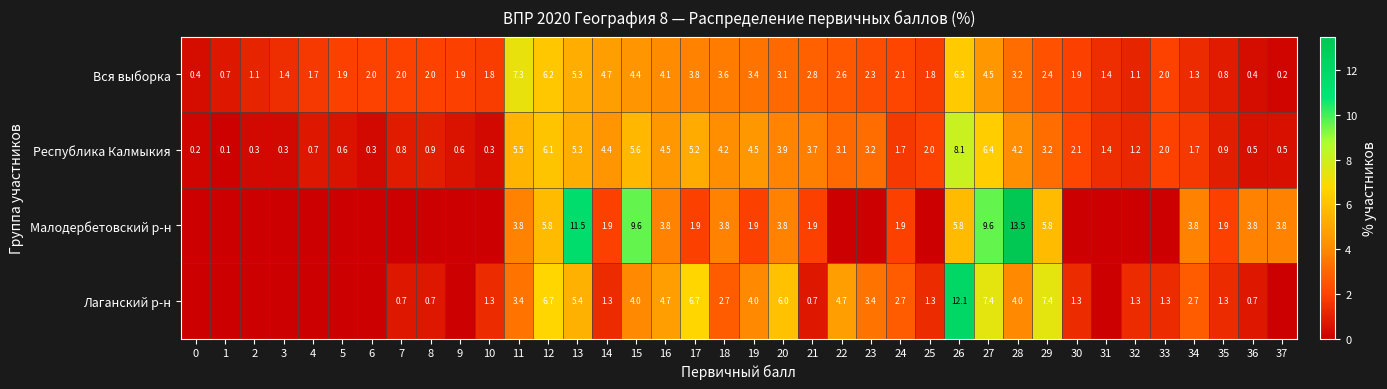

What is the sum of all Республика Калмыкия values?

100.2